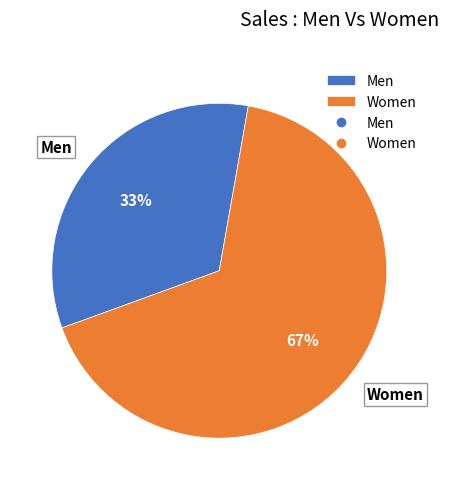

Rank the categories by value from highest to lowest.

Women, Men